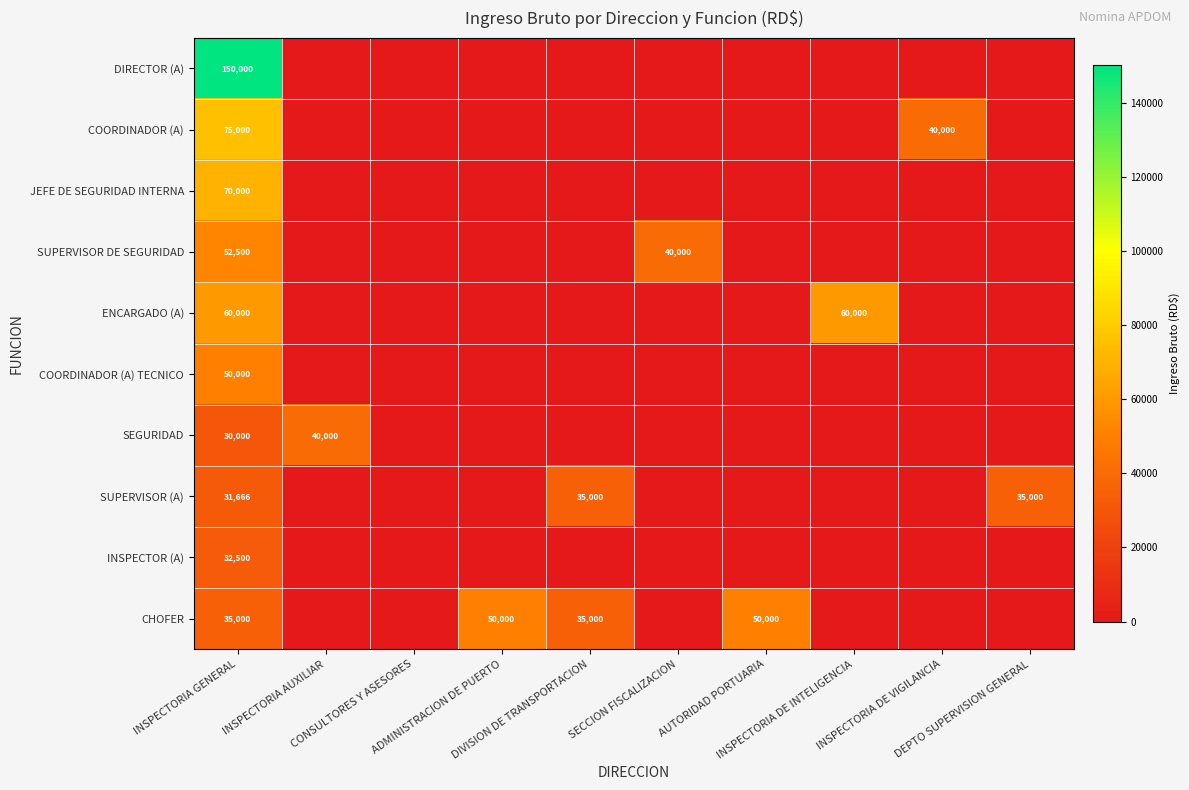

Which series has the largest total across all categories?

CHOFER